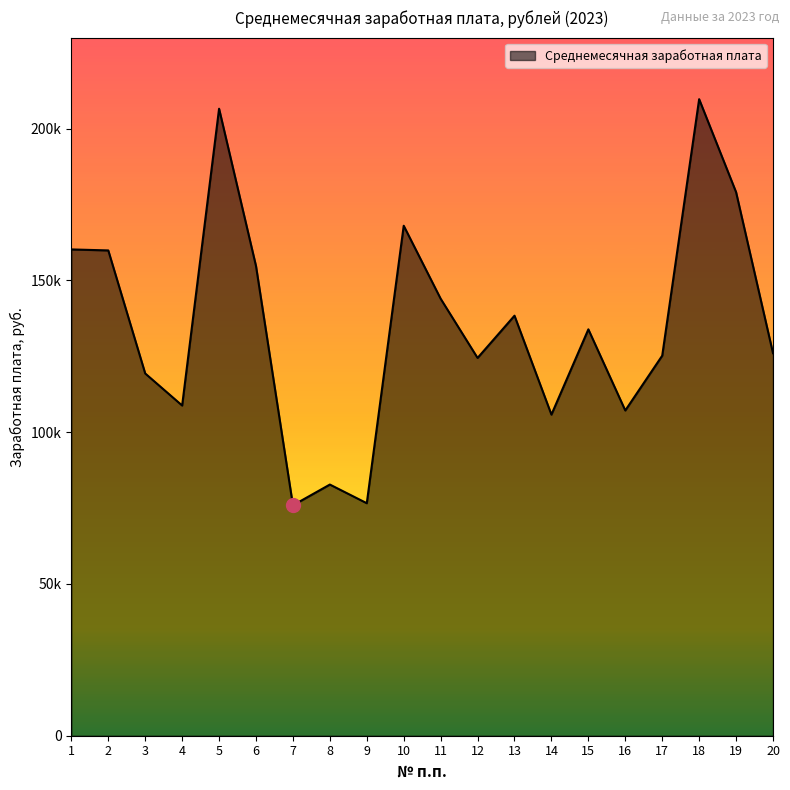

The value at 11 is 143979.1. True or false?

True